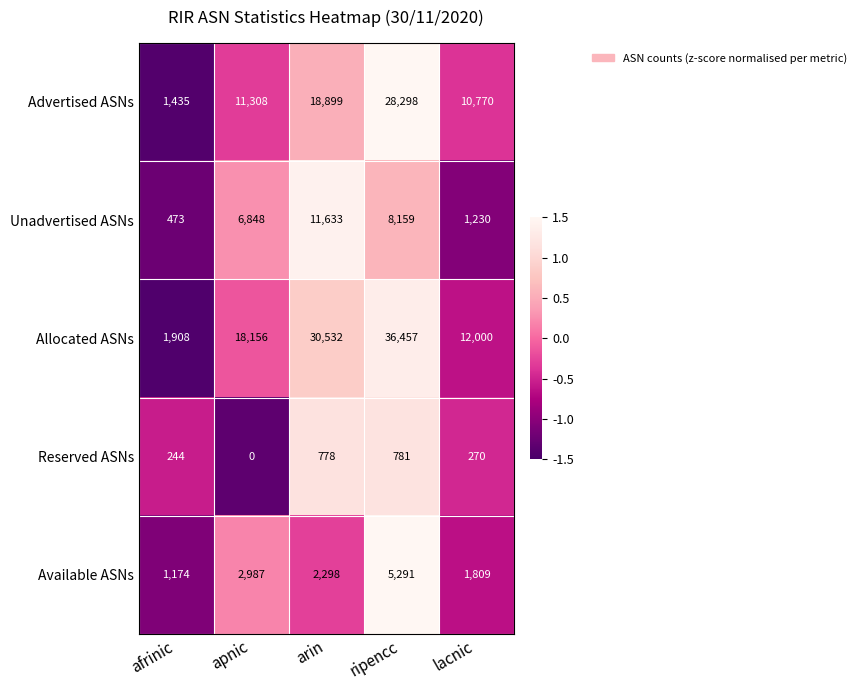

What value does the Advertised ASNs series have at apnic?

11308